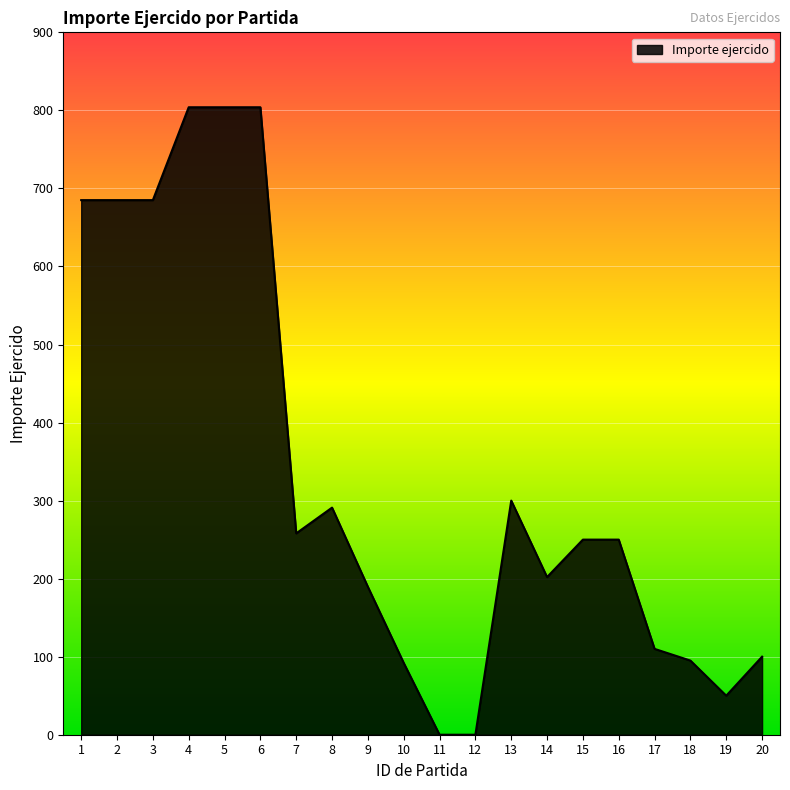

The value at 2 is 206.4. True or false?

False